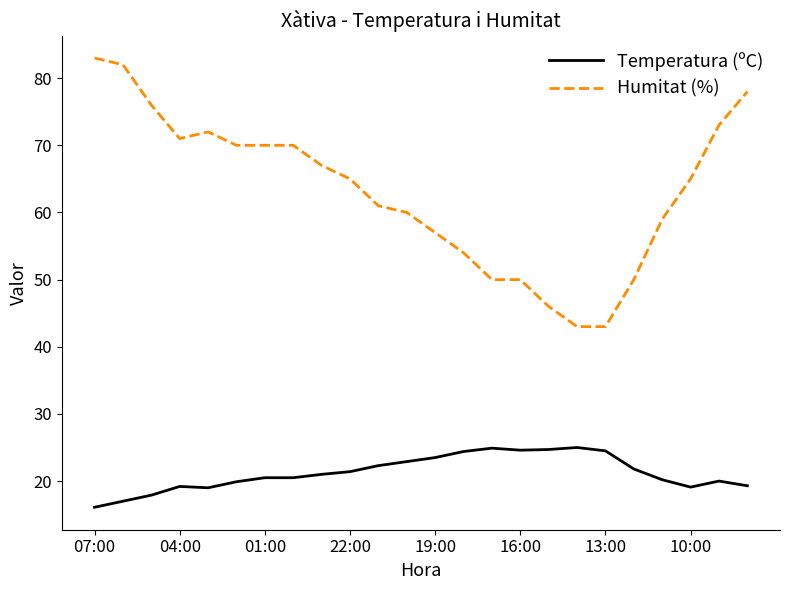

True or false: Humitat (%) and Temperatura (ºC) cross at least once.

False